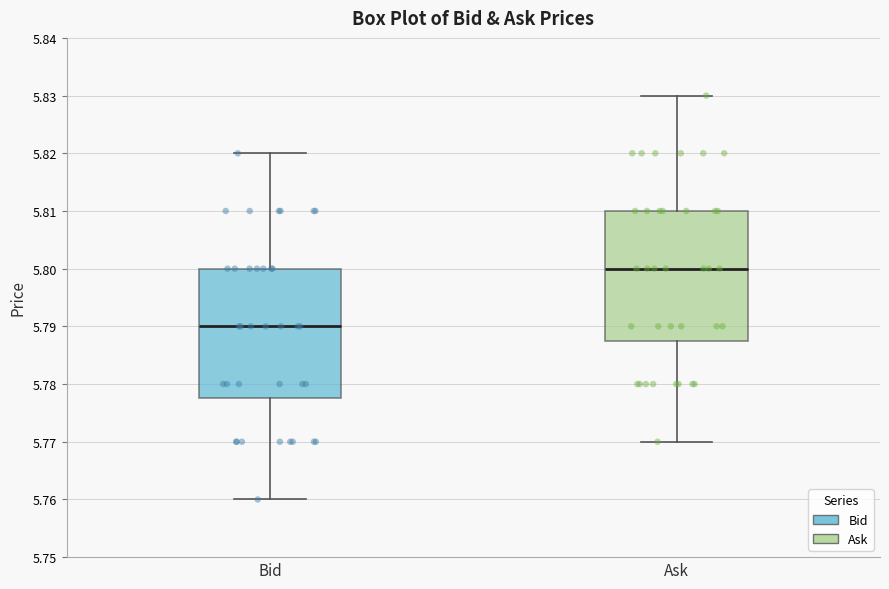

Which box has the highest median line?

Ask